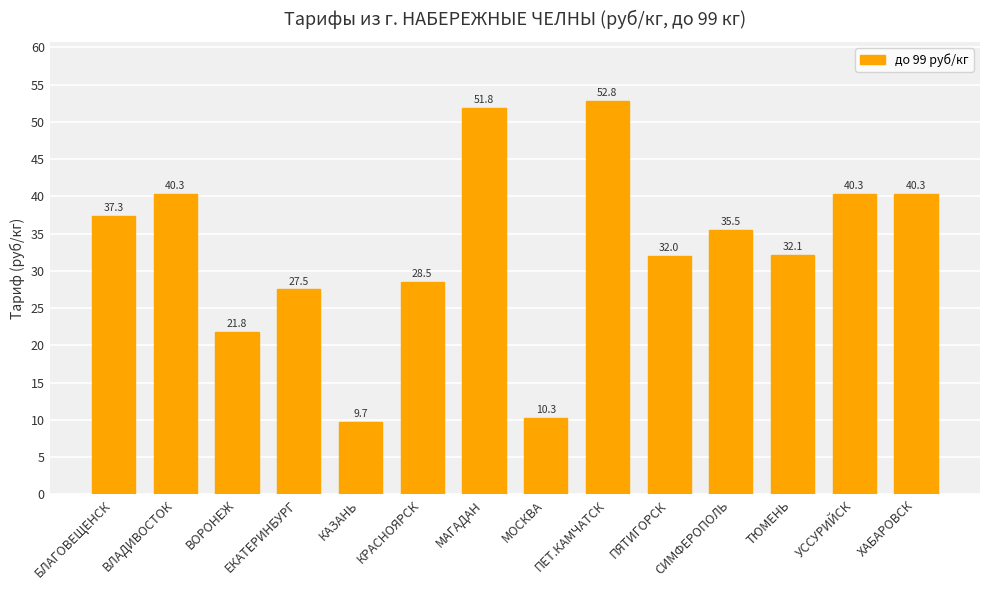

Does the chart contain any negative values?

No